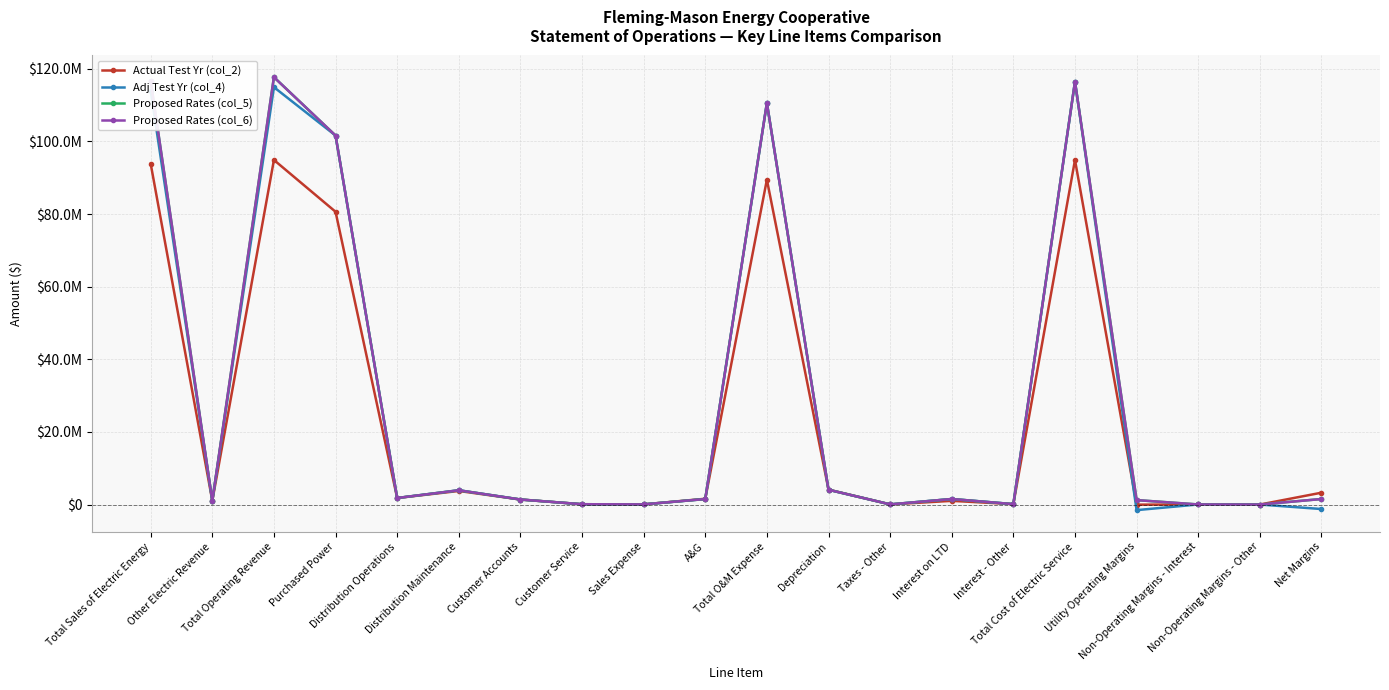

True or false: Actual Test Yr (col_2) has more than 1 interior local peaks.

True